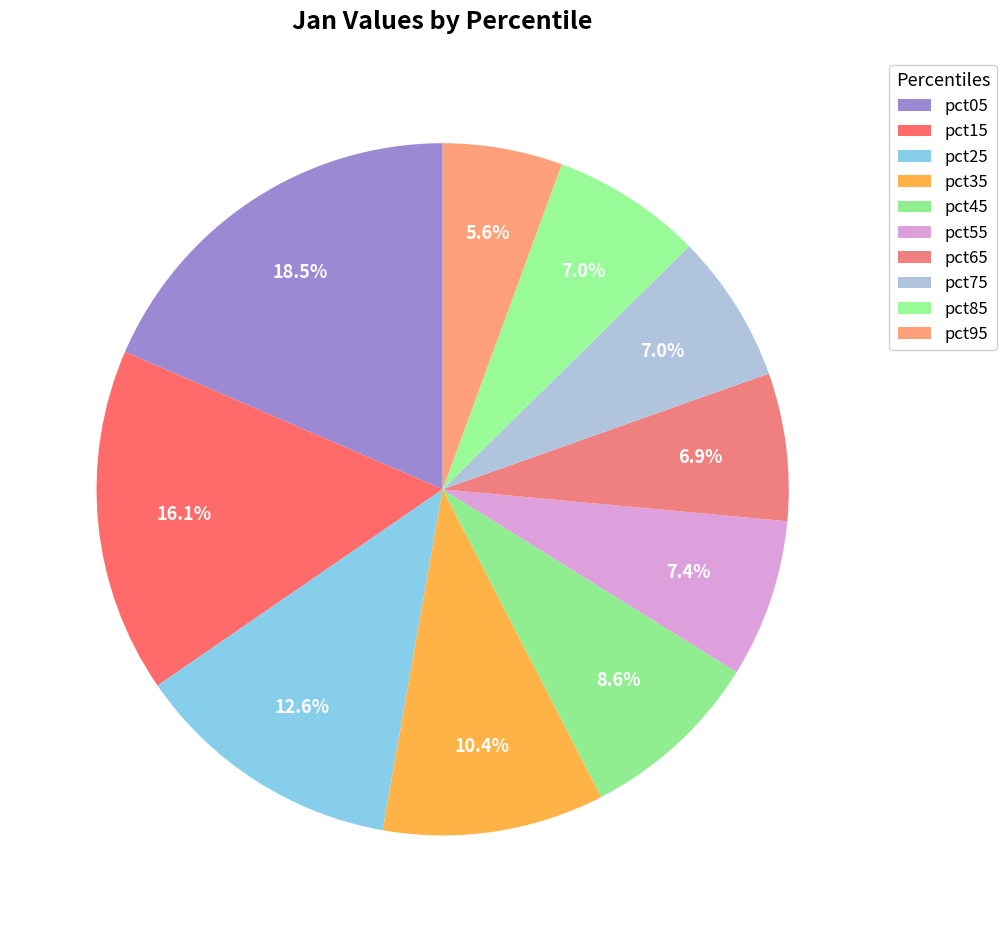

To the nearest percent, what is the difference between the largest and smallest slice percentages?

13%